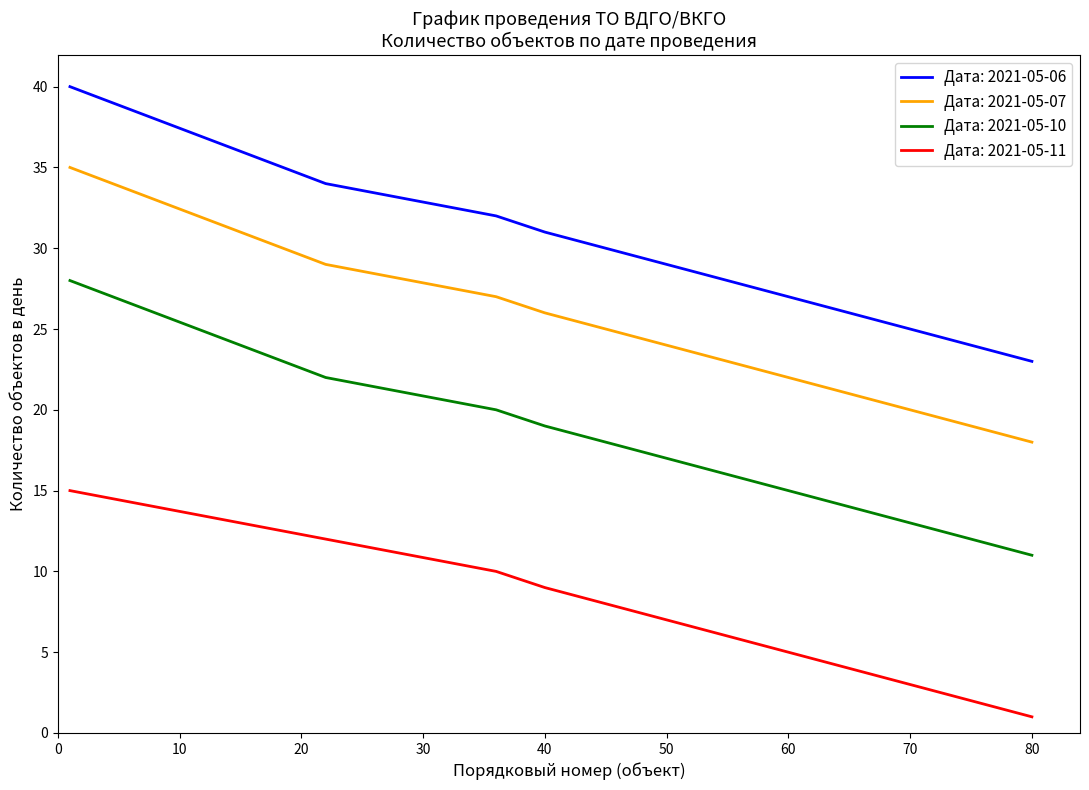

What is the greatest value displayed?

40